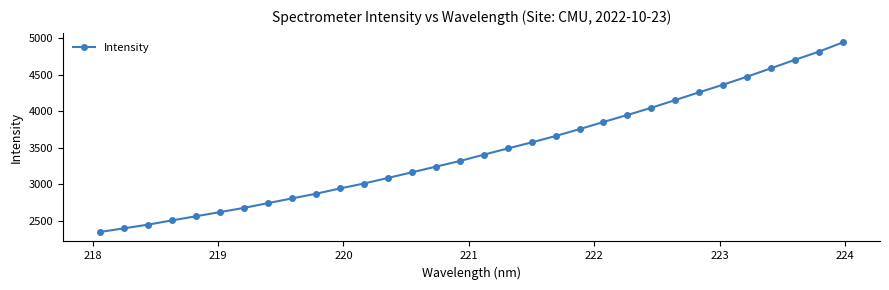

What is the smallest value displayed?

2349.3